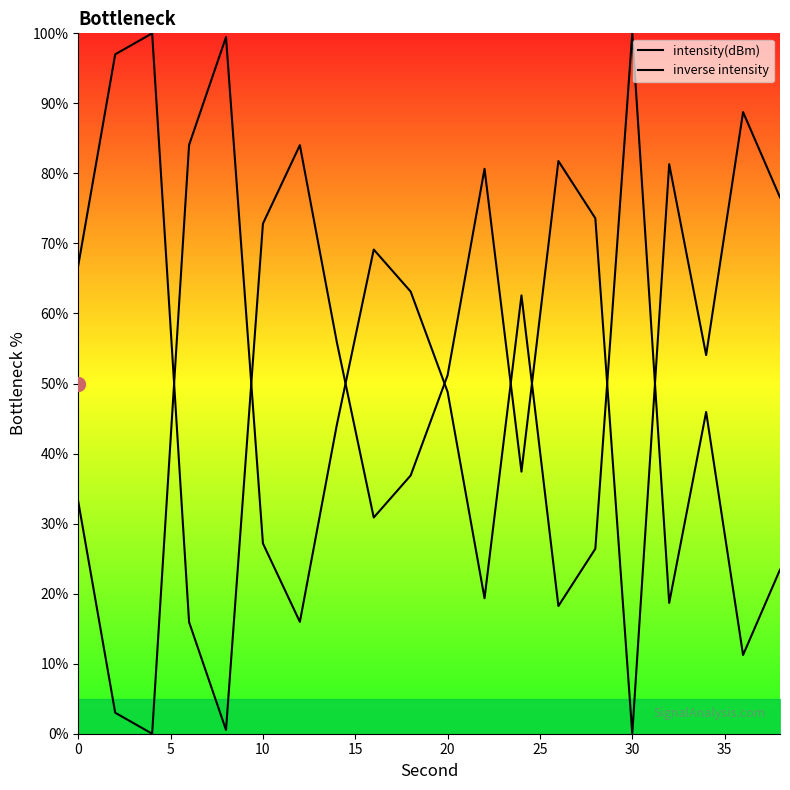

List the series in order of their peak value, highest first.

intensity(dBm), inverse intensity